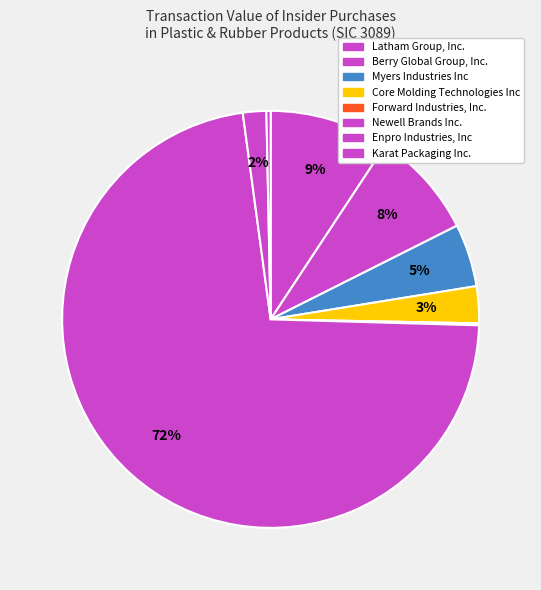

To the nearest percent, what is the difference between the largest and smallest slice percentages?

72%